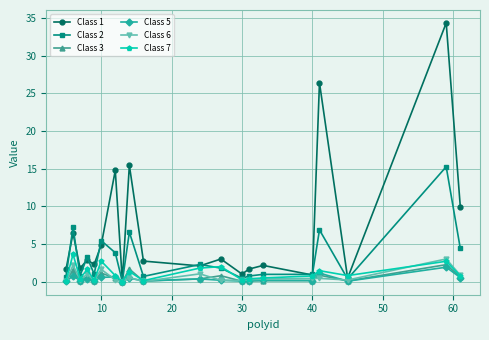

Which series has the largest range (max minus min)?

Class 1